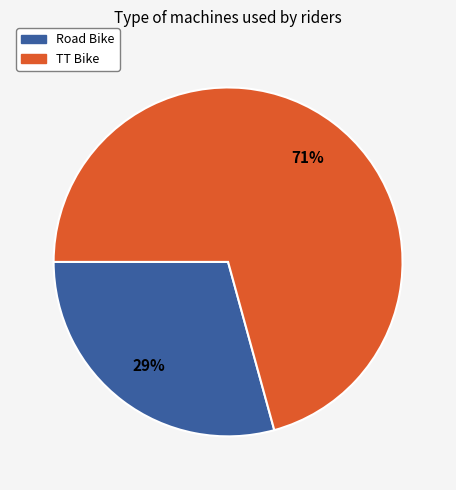

True or false: Road Bike accounts for 29% of the total.

True